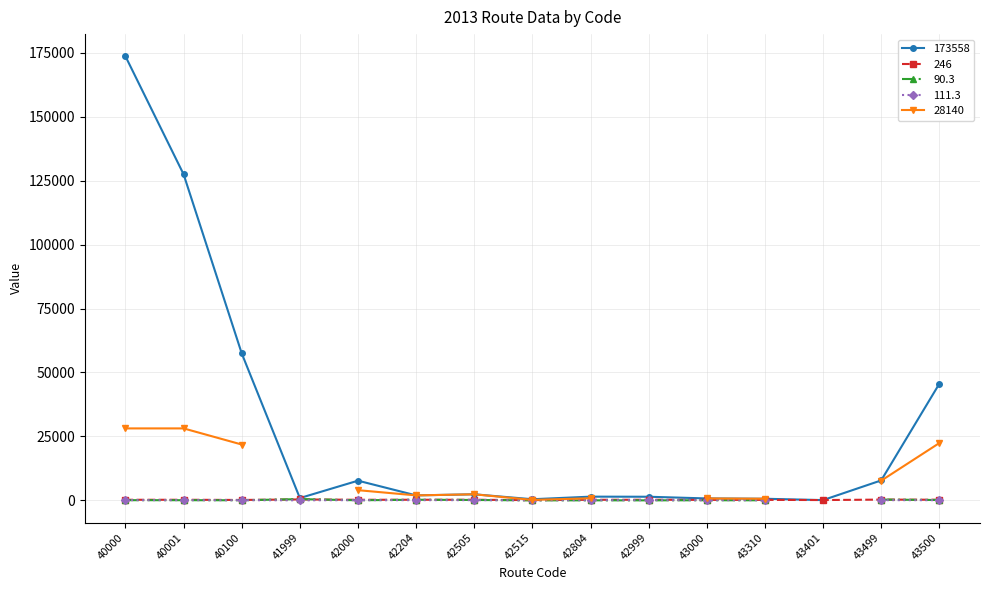

Count the number of data series in this chart.

5